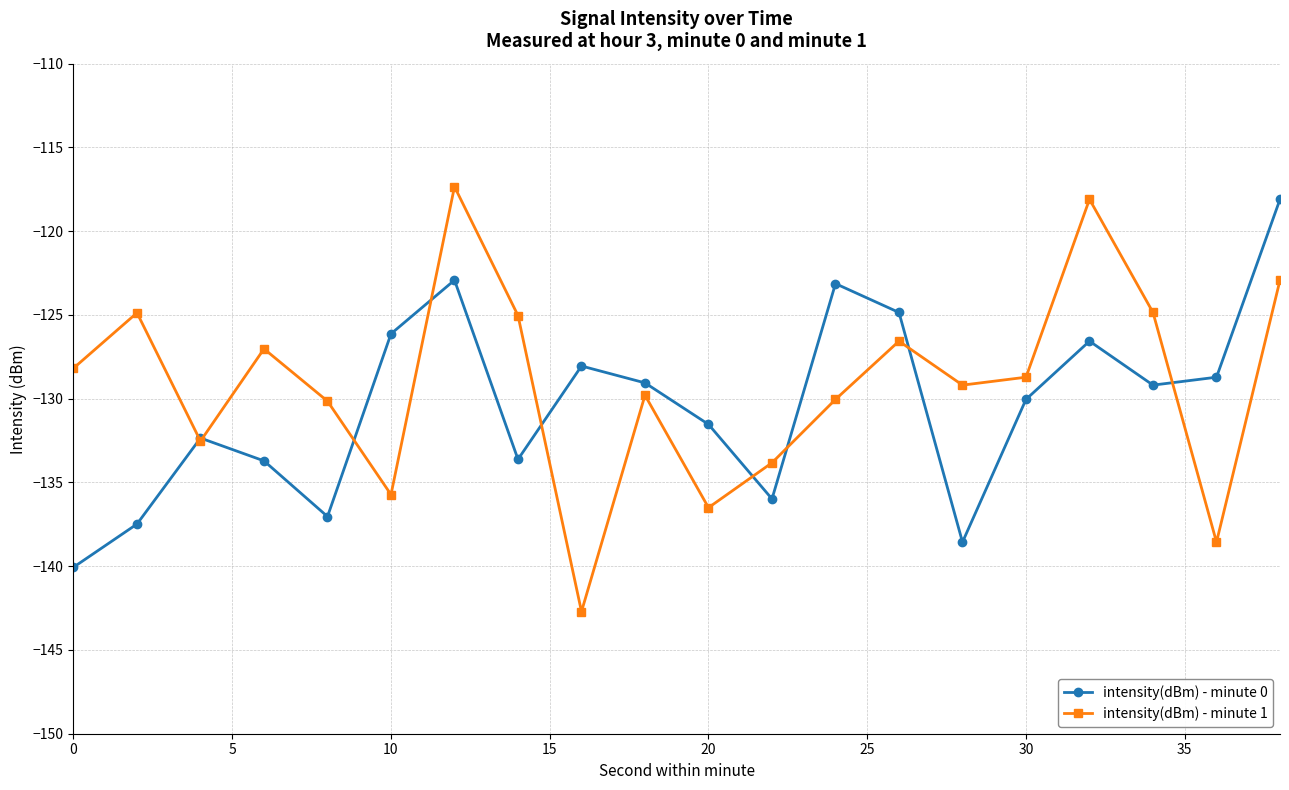

How many interior local peaks does the intensity(dBm) - minute 1 series have?

6